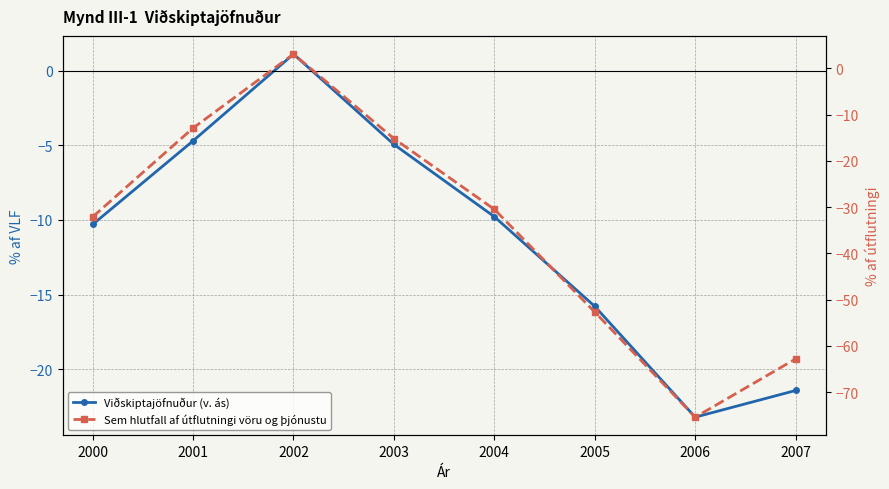

What is the spread (max minus min) of values at 2005?

36.9